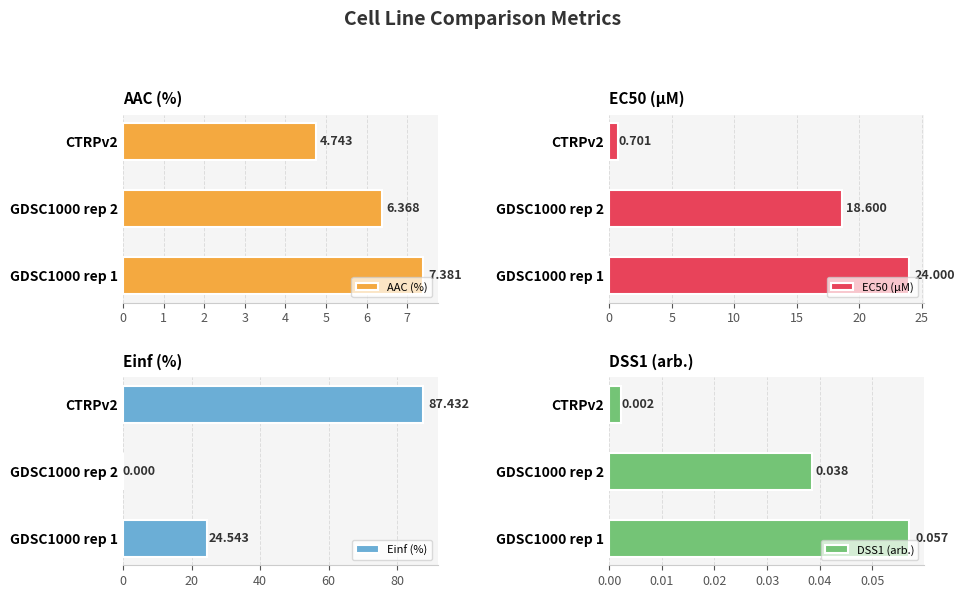

Between GDSC1000 rep 2 and CTRPv2, which is larger?

GDSC1000 rep 2